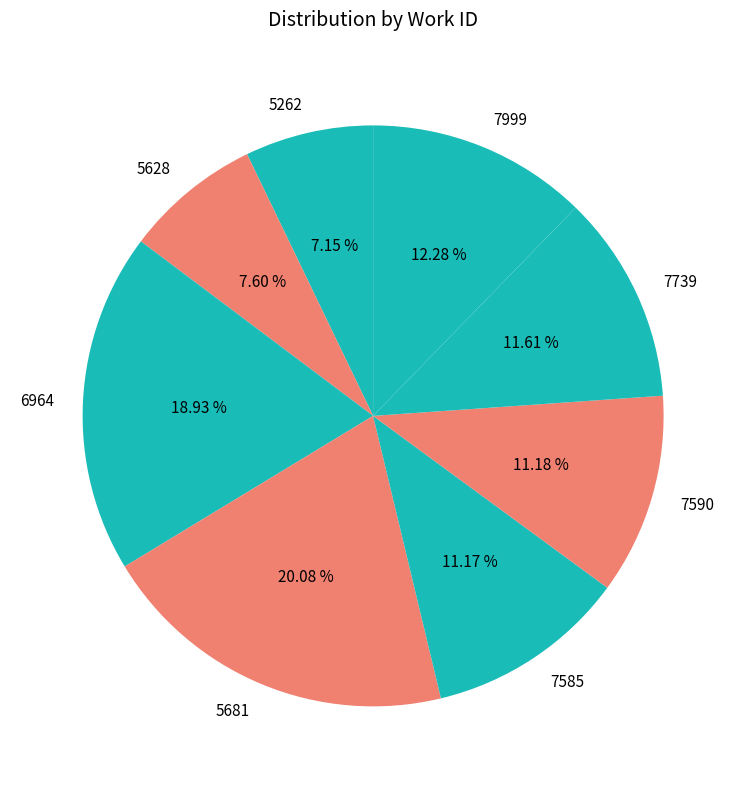

Is there any slice that represents more than half of the pie?

No